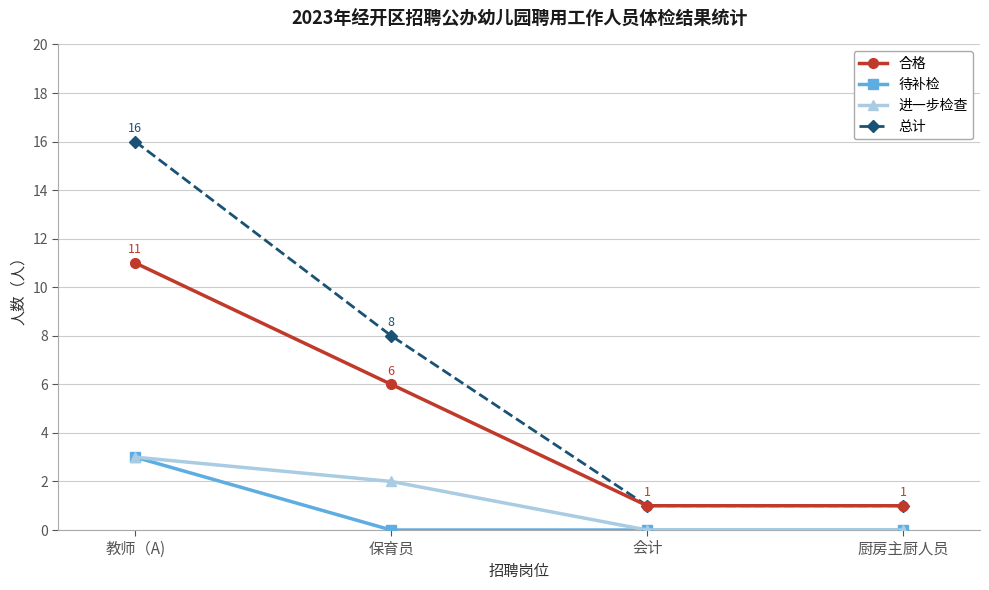

How many categories are shown in the chart?

4